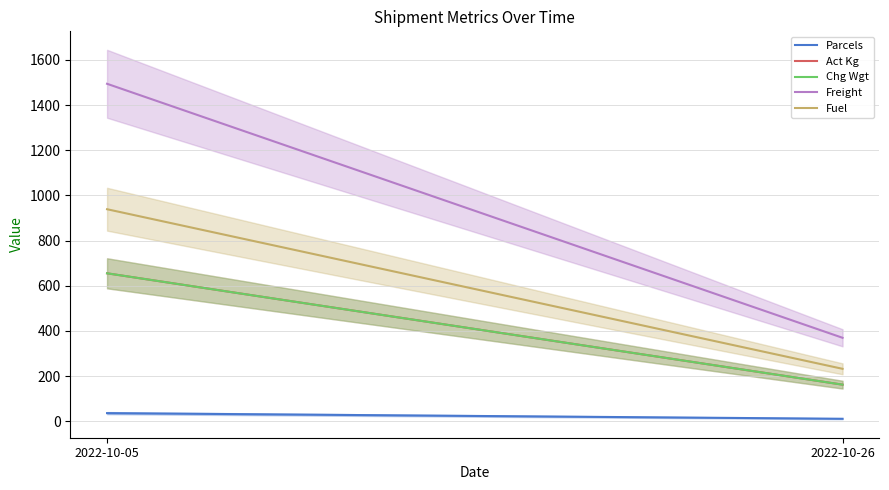

Reading left to right, what are all the values shown in this chart?

Parcels: 36.0	11.0
Act Kg: 655.0	162.0
Chg Wgt: 655.0	162.0
Freight: 1494.0	369.5
Fuel: 938.7	232.2